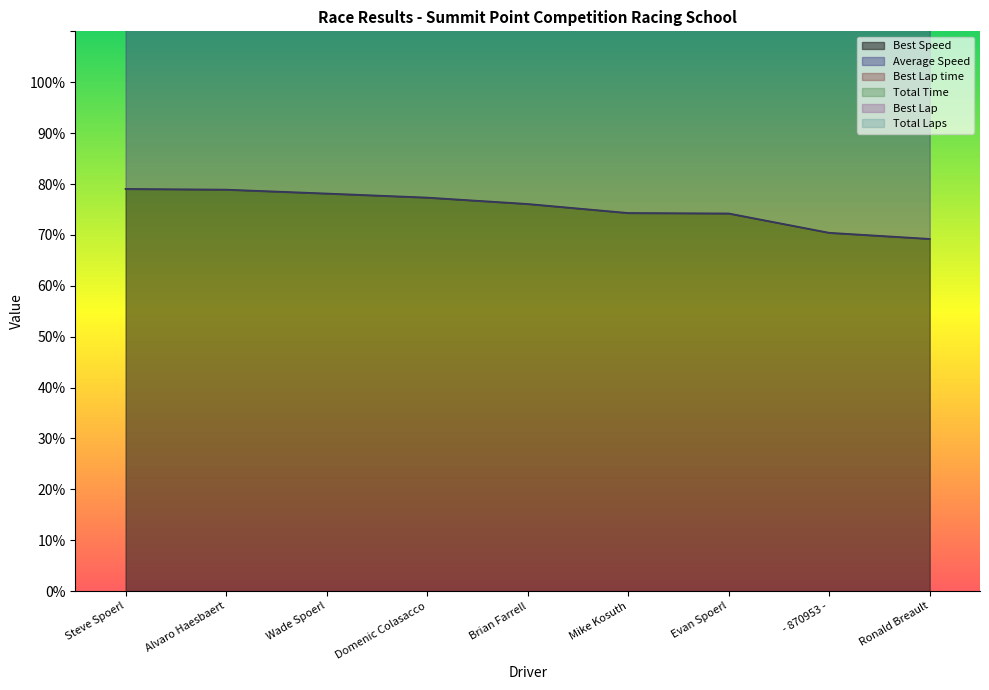

At which category is the sum across all series the highest?

Steve Spoerl